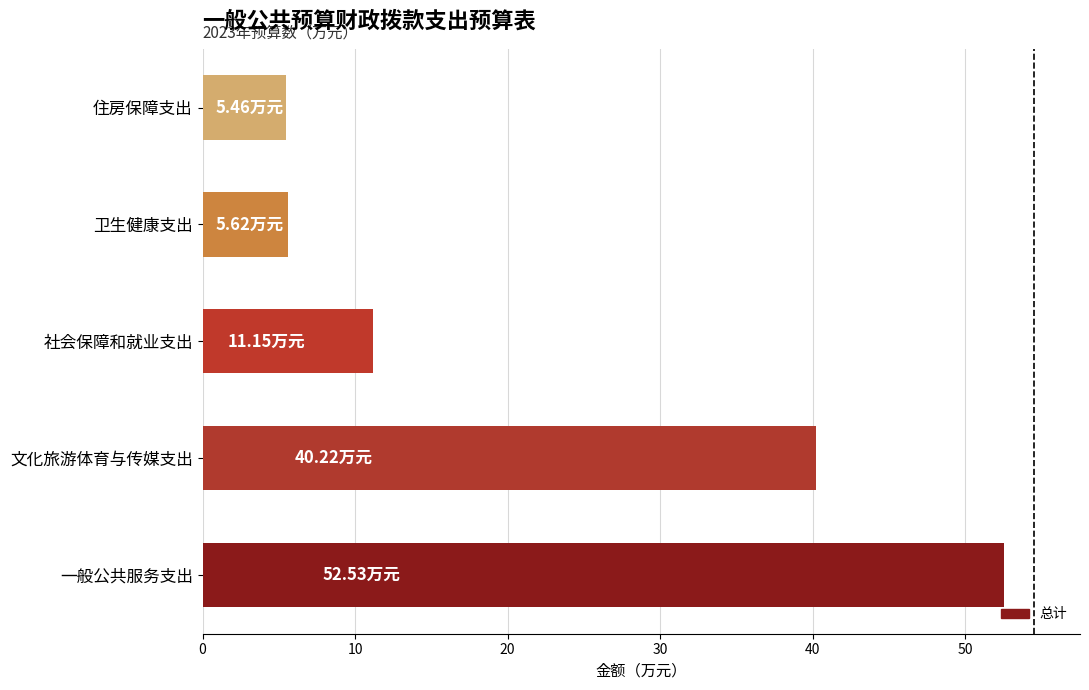

What is the sum of all values?

115.0